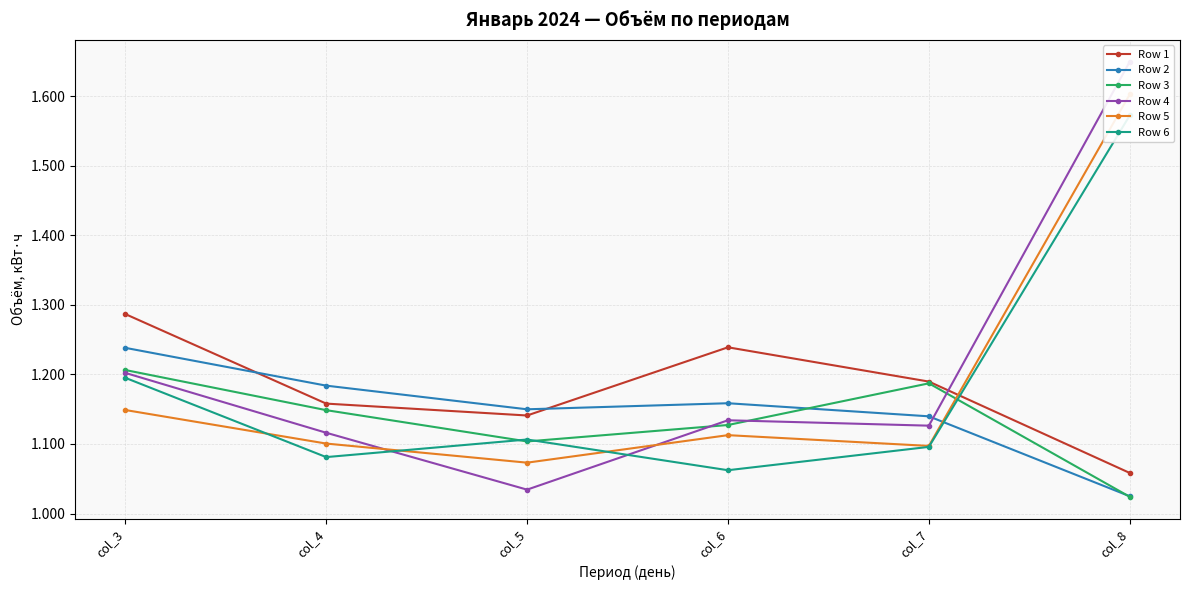

Rank the categories by Row 6 value from lowest to highest.

col_6, col_4, col_7, col_5, col_3, col_8